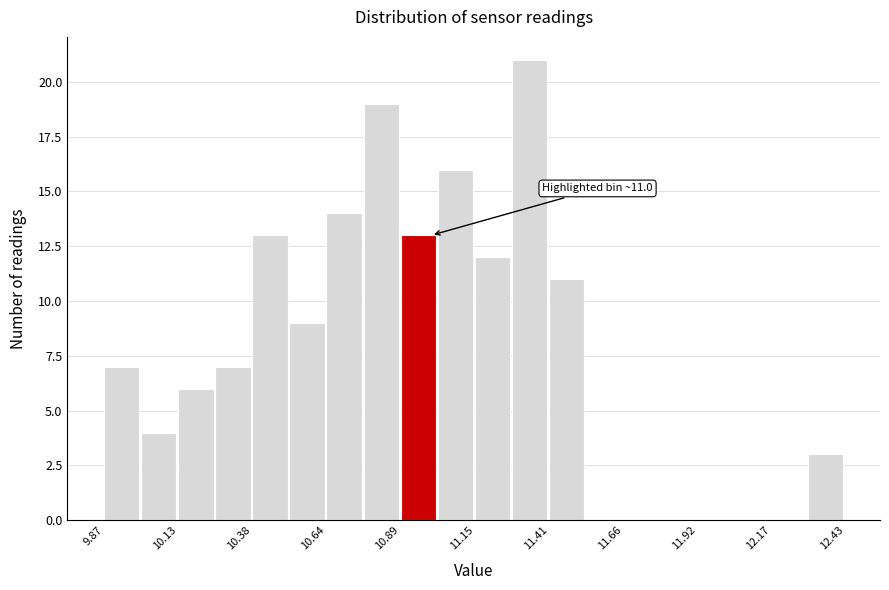

Around what value on the x-axis is the tallest bar? Give the approximate position of its centre, as read against the axis.

11.35